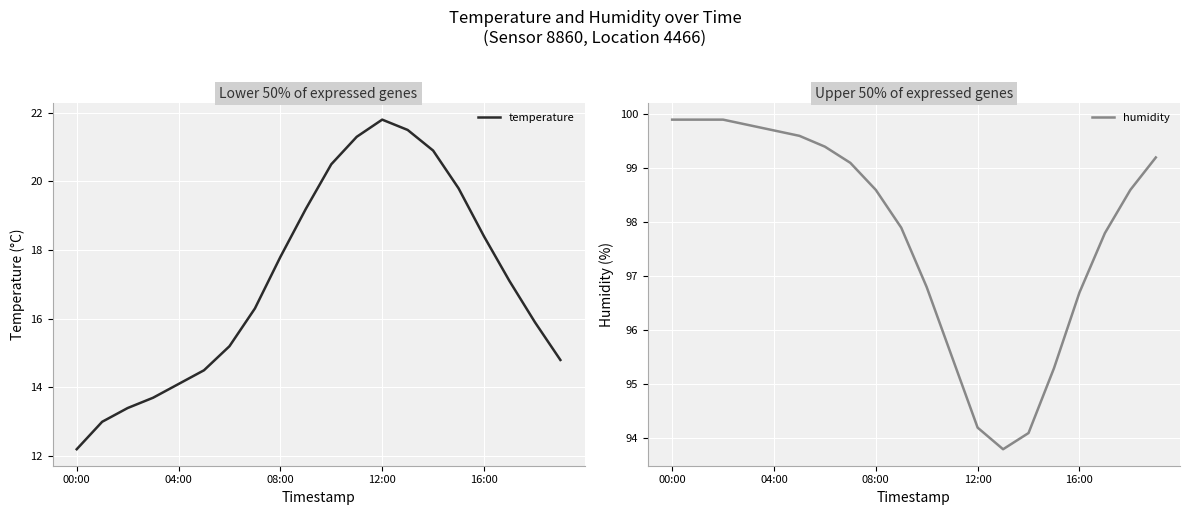

True or false: humidity has a value of 96.7 at 16:00.

True